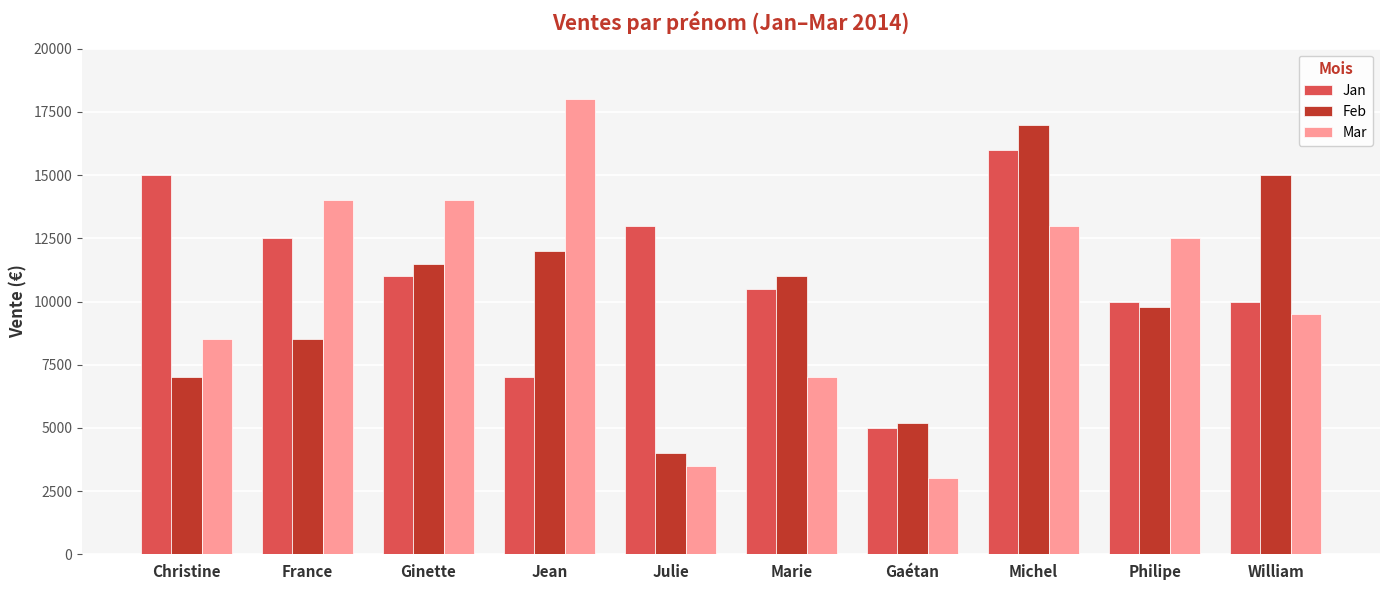

At which label is Jan closest to 10500?

Marie